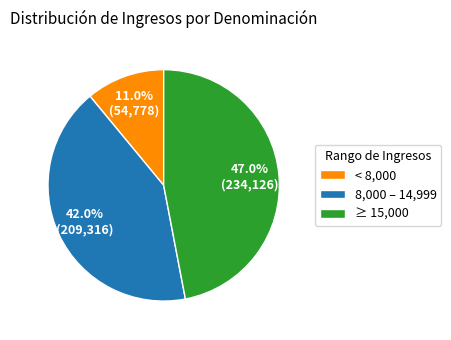

Approximately how many times larger is the value at 8,000 – 14,999 compared to ≥ 15,000?

0.9